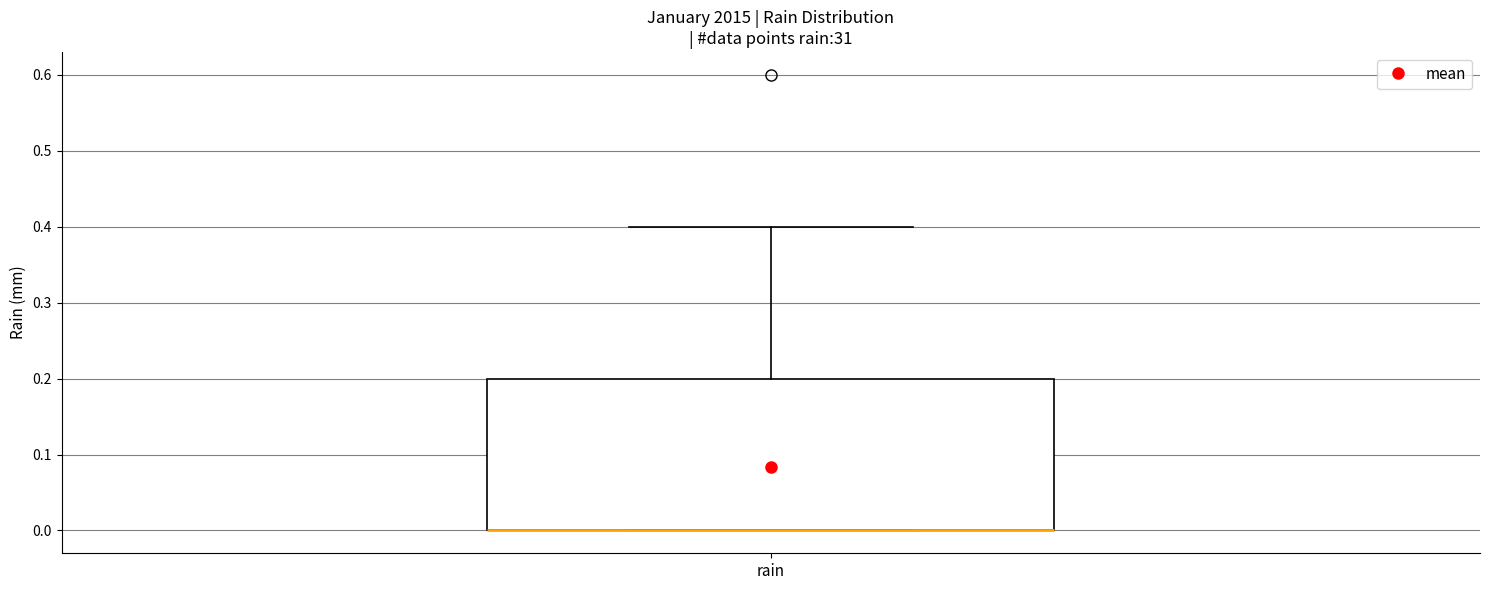

Where is the lower edge of the box for rain on the y-axis? The values are not printed on the chart, so give them approximately, as read against the axis.

0.0